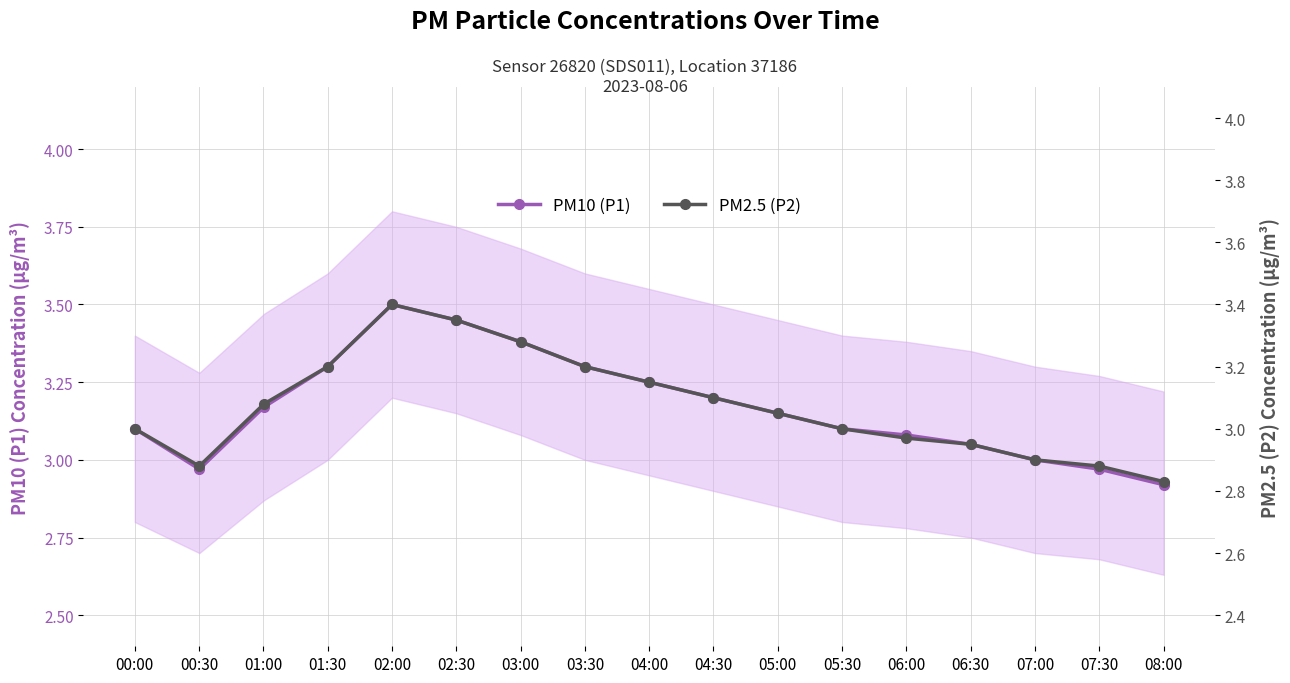

Reading right to left, transcribe all the data shown in this chart.

PM10 (P1): 2.9	3.0	3.0	3.0	3.1	3.1	3.1	3.2	3.2	3.3	3.4	3.5	3.5	3.3	3.2	3.0	3.1
PM2.5 (P2): 2.8	2.9	2.9	3.0	3.0	3.0	3.0	3.1	3.1	3.2	3.3	3.4	3.4	3.2	3.1	2.9	3.0